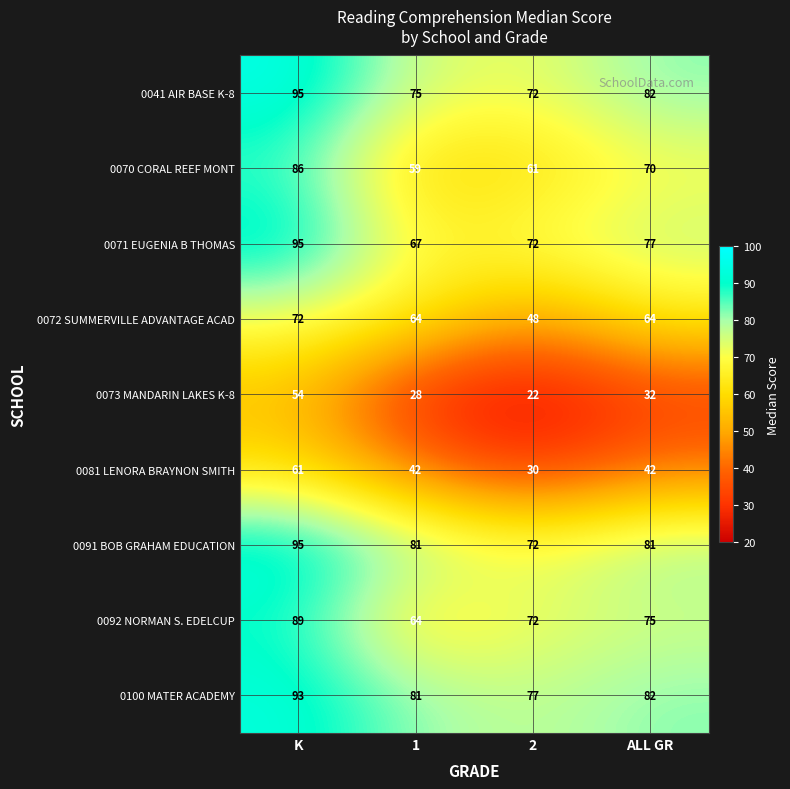

At which category is the sum across all series the highest?

K